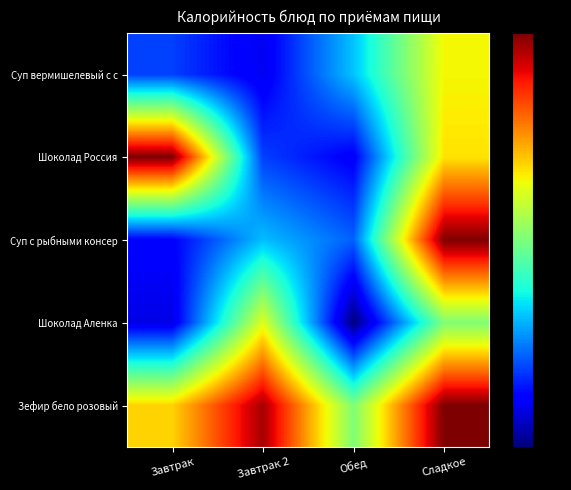

What is the total value across all series at Завтрак 2?

2.2